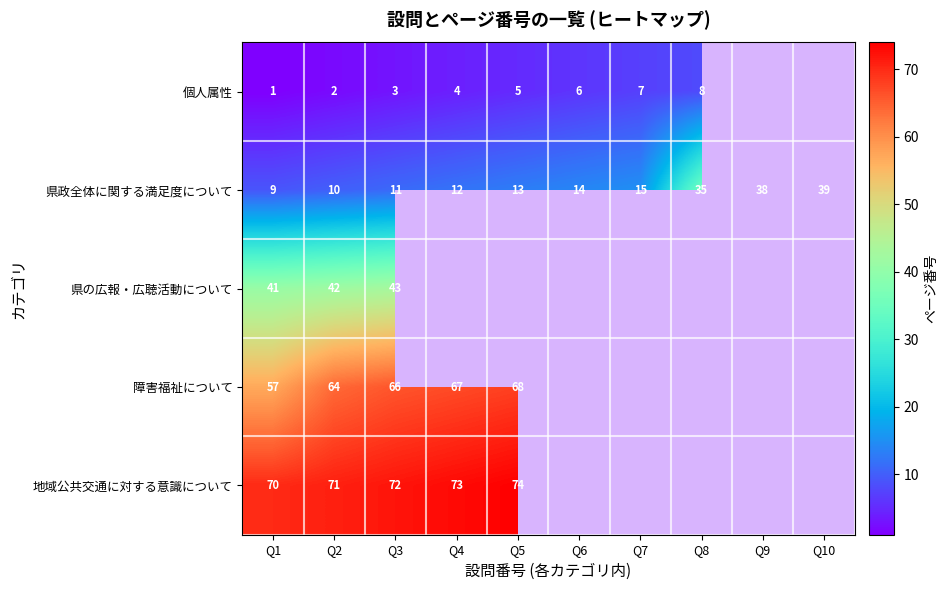

Between Q7 and Q10, which is larger?

Q10